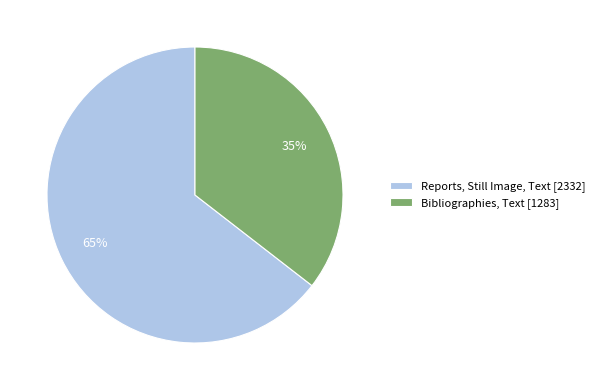

To the nearest percent, what portion does Bibliographies, Text represent?

35%